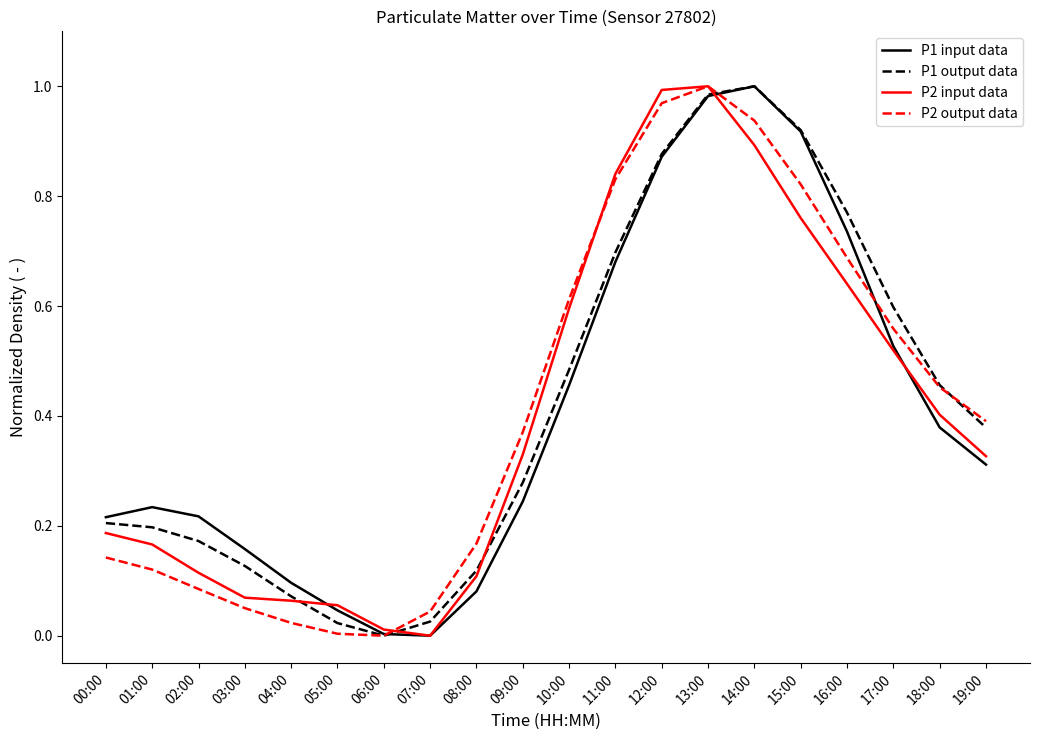

True or false: P1 input data has a value of 0.1 at 04:00.

True